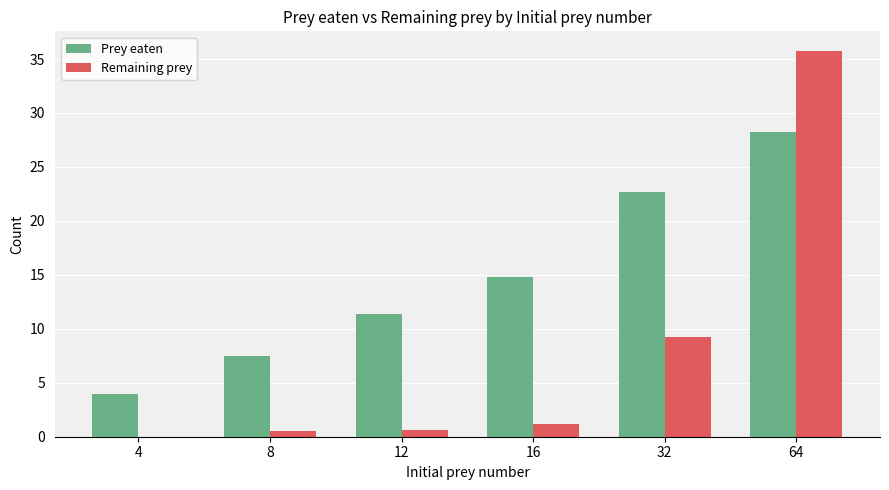

What are all the series names shown in the legend?

Prey eaten, Remaining prey